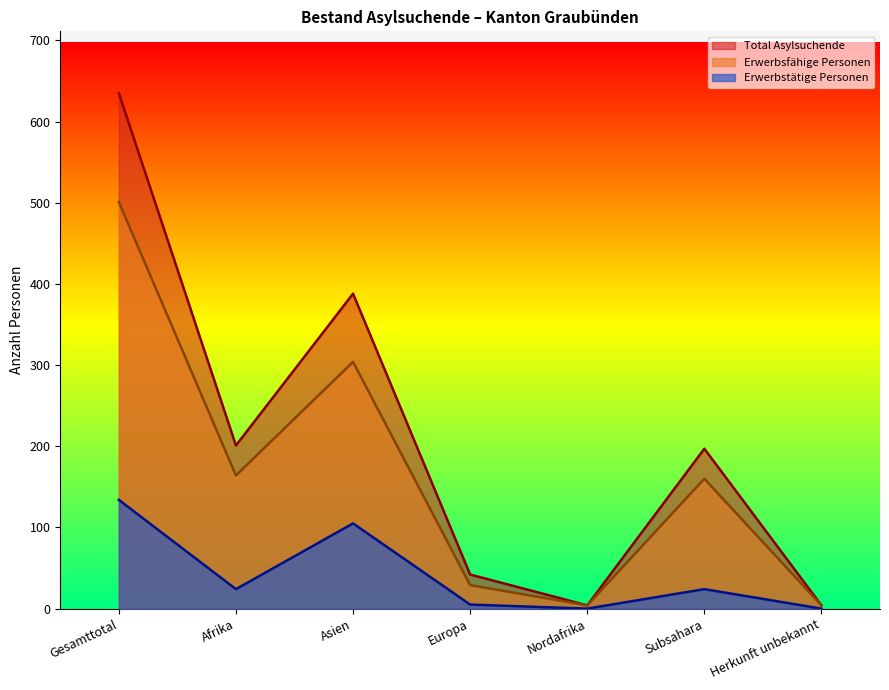

Is it true that Erwerbsfähige Personen equals 288 at Afrika?

False